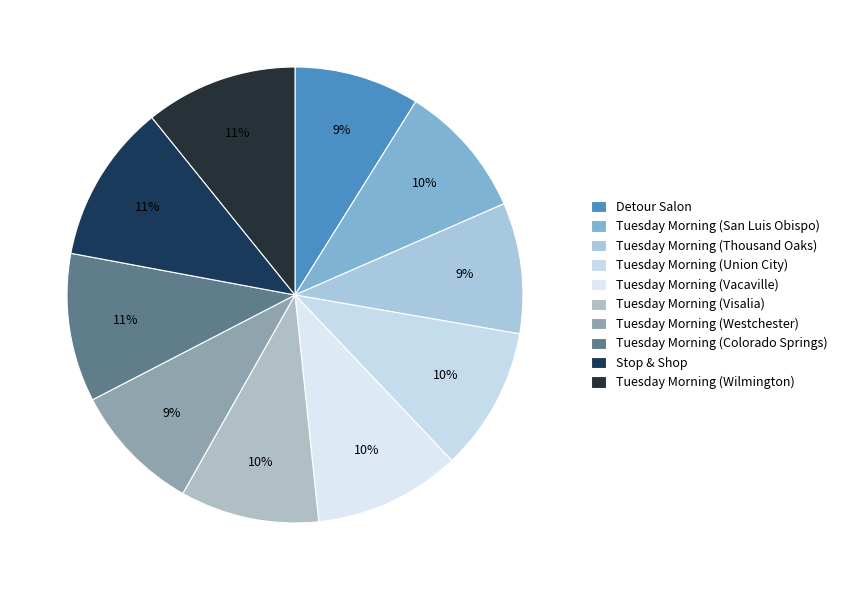

The Tuesday Morning (Wilmington) slice represents 11% of the pie. True or false?

True